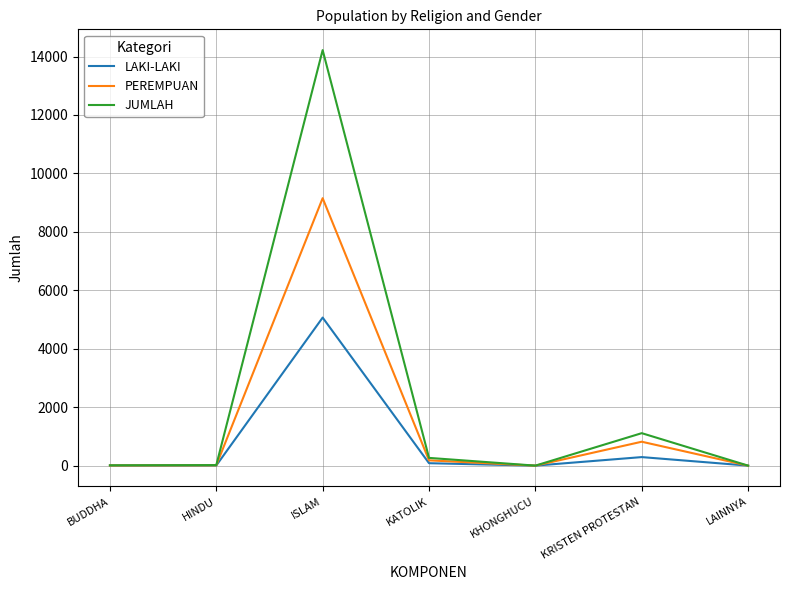

The value of JUMLAH at LAINNYA is 1. True or false?

True